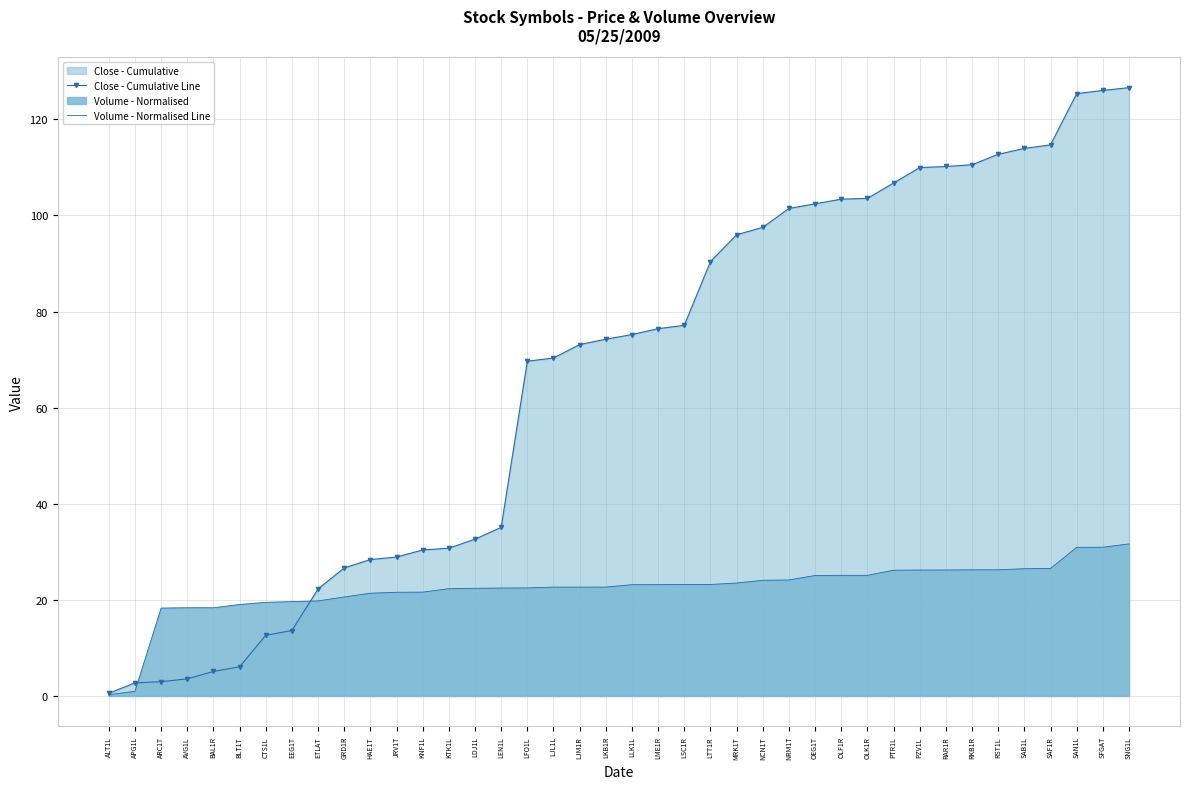

The Volume - Normalised Line series shows 12.5 at JRV1T. True or false?

False